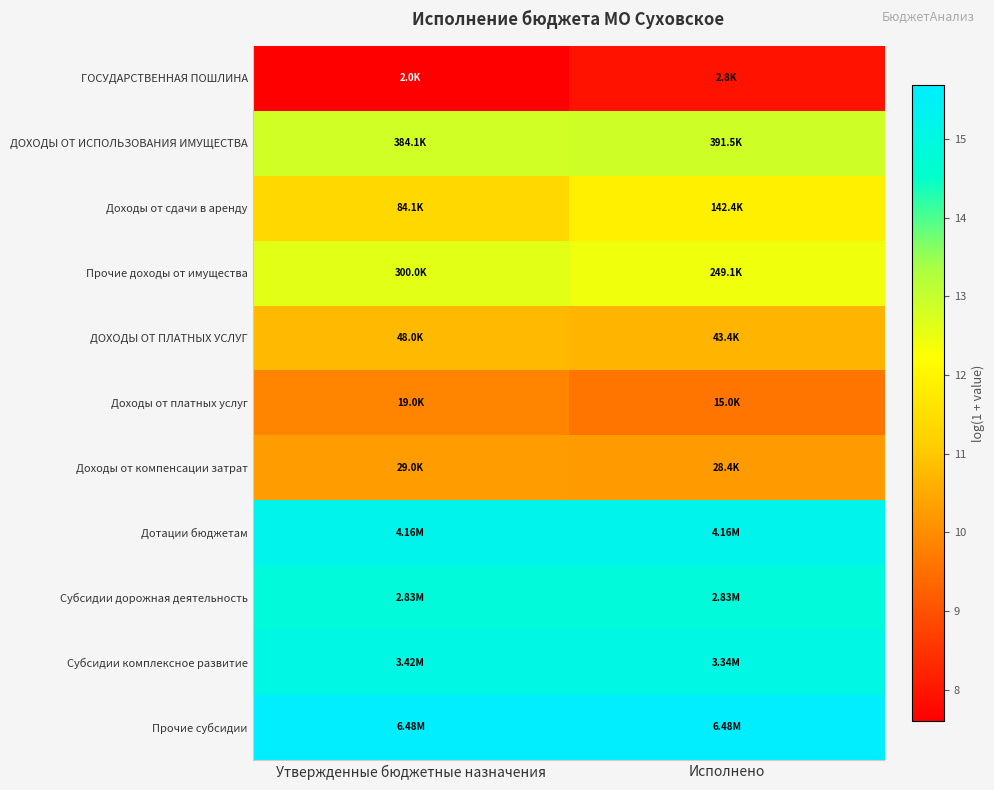

Reading right to left, what are all the values shown in this chart?

ГОСУДАРСТВЕННАЯ ПОШЛИНА: Исполнено=7.9	Утвержденные бюджетные назначения=7.6
ДОХОДЫ ОТ ИСПОЛЬЗОВАНИЯ ИМУЩЕСТВА: Исполнено=12.9	Утвержденные бюджетные назначения=12.9
Доходы от сдачи в аренду: Исполнено=11.9	Утвержденные бюджетные назначения=11.3
Прочие доходы от имущества: Исполнено=12.4	Утвержденные бюджетные назначения=12.6
ДОХОДЫ ОТ ПЛАТНЫХ УСЛУГ: Исполнено=10.7	Утвержденные бюджетные назначения=10.8
Доходы от платных услуг: Исполнено=9.6	Утвержденные бюджетные назначения=9.9
Доходы от компенсации затрат: Исполнено=10.3	Утвержденные бюджетные назначения=10.3
Дотации бюджетам: Исполнено=15.2	Утвержденные бюджетные назначения=15.2
Субсидии дорожная деятельность: Исполнено=14.9	Утвержденные бюджетные назначения=14.9
Субсидии комплексное развитие: Исполнено=15.0	Утвержденные бюджетные назначения=15.0
Прочие субсидии: Исполнено=15.7	Утвержденные бюджетные назначения=15.7